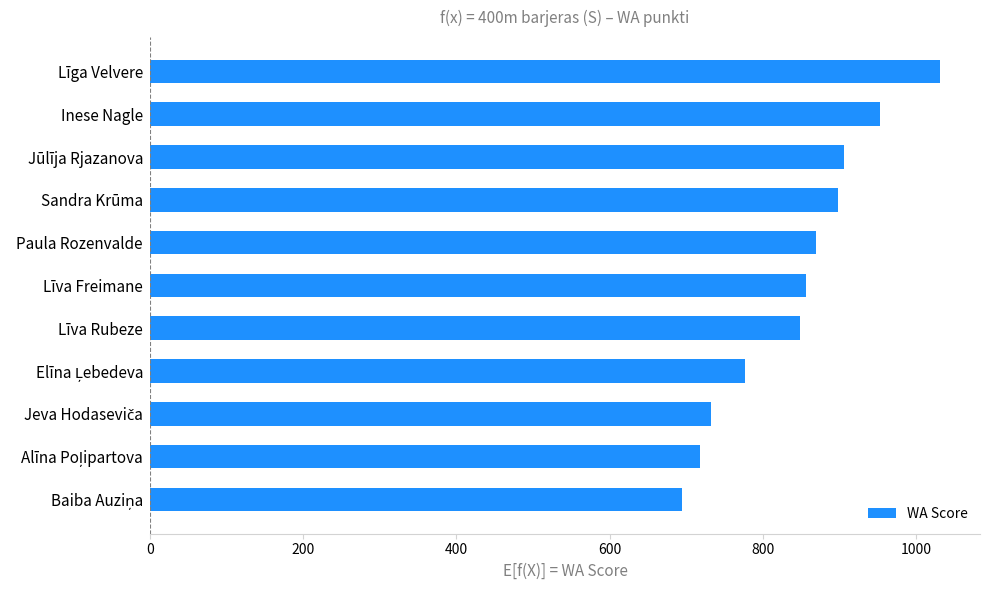

At which category does the chart reach its peak across all series?

Līga Velvere